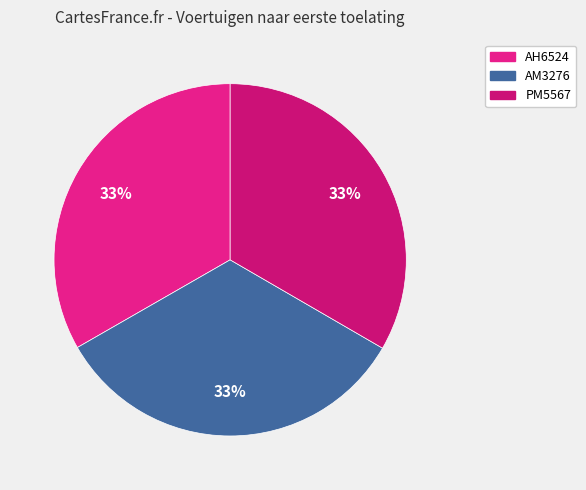

To the nearest percent, what is the combined percentage of PM5567 and AM3276?

67%